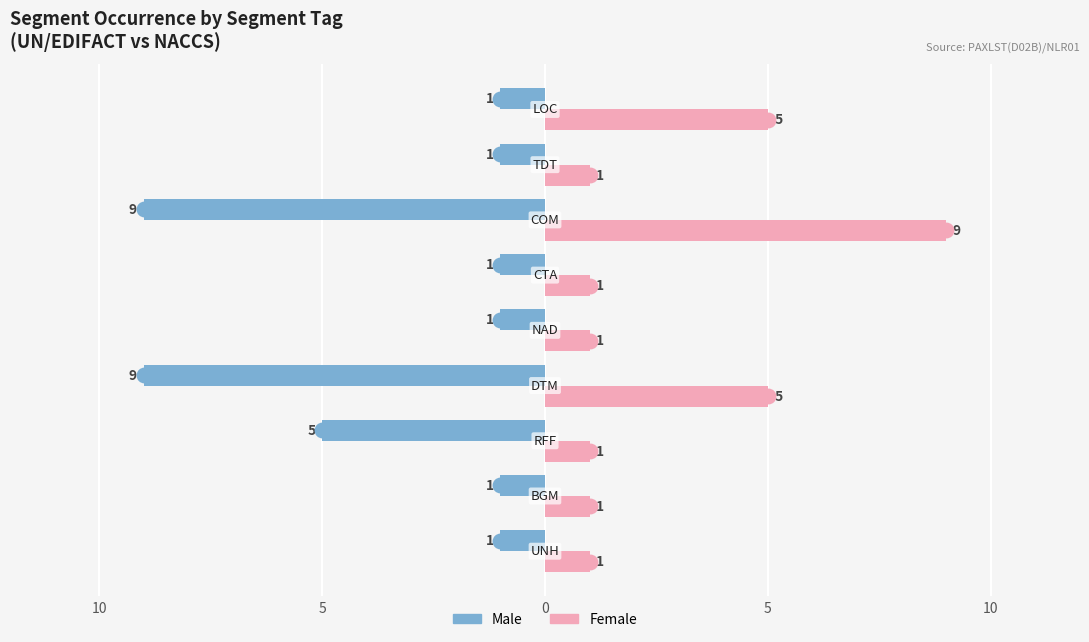

How many Female values are between 1 and 5?

8